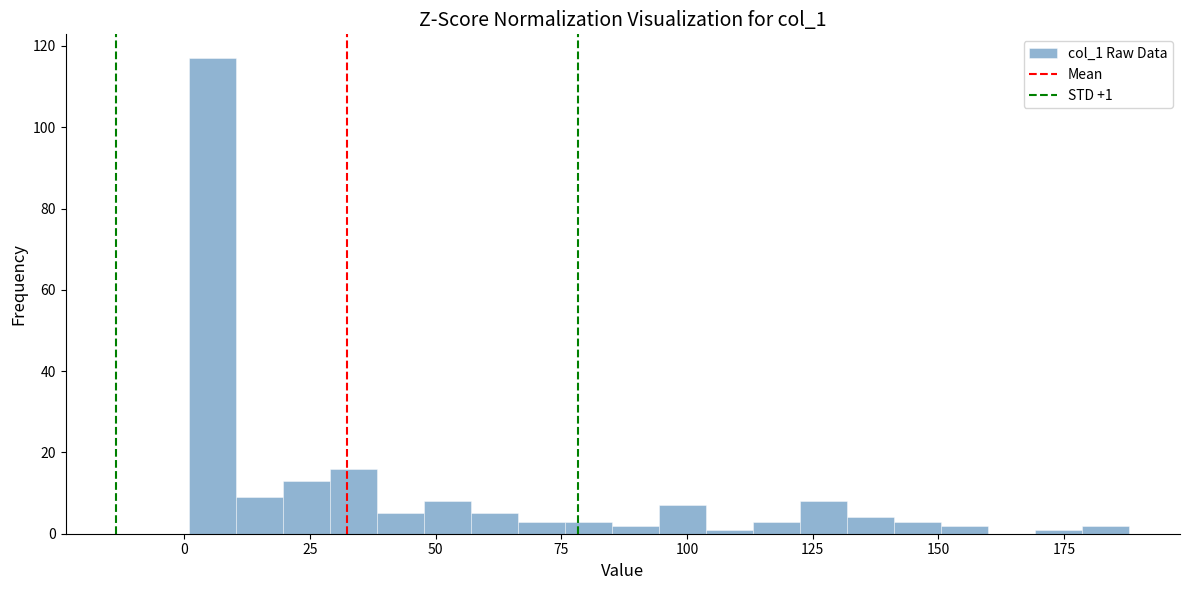

Read against the x-axis, roughly where is the centre of the tallest bar?

5